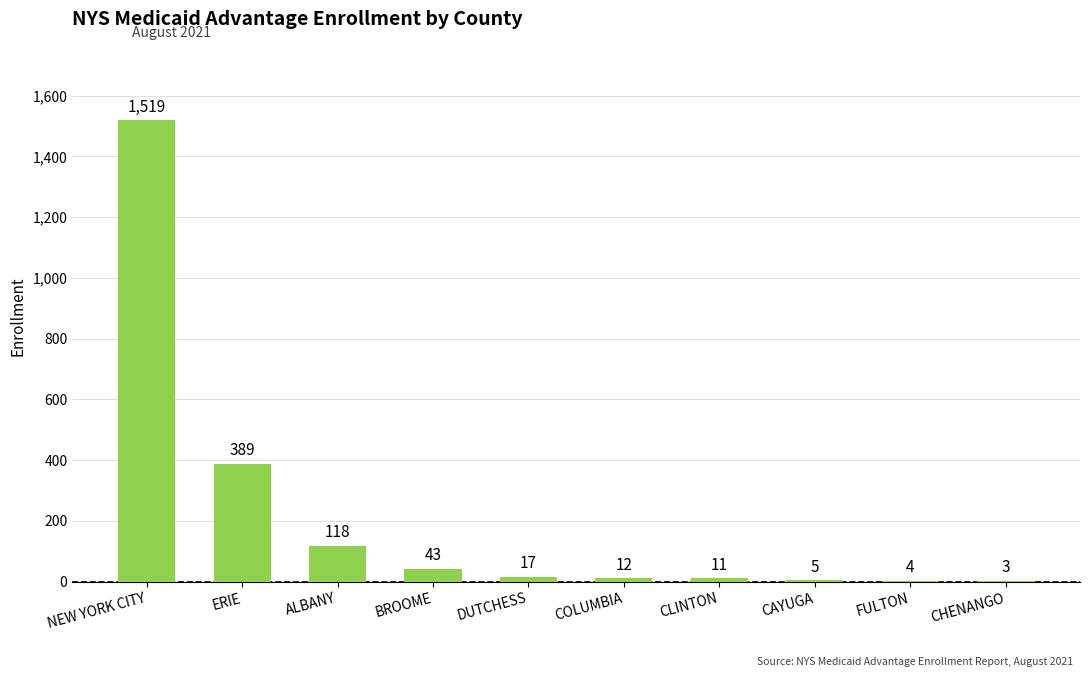

What is the change in value from NEW YORK CITY to CAYUGA?

-1514